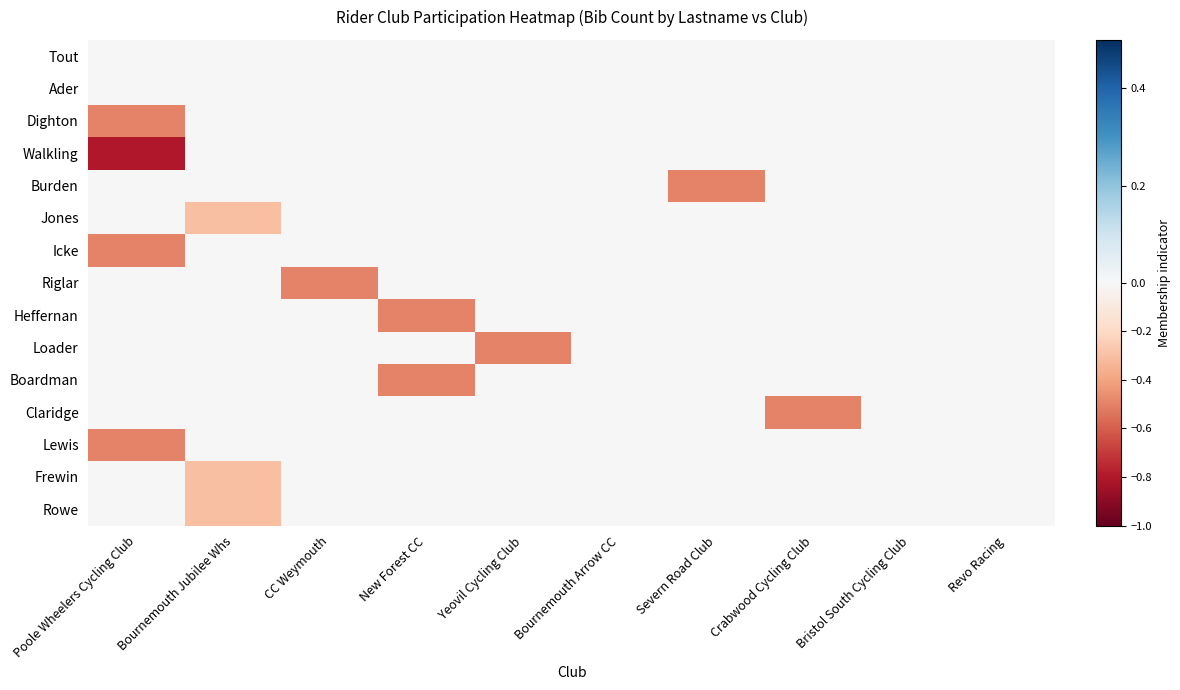

What is the total value across all series at Bournemouth Jubilee Whs?

-0.9